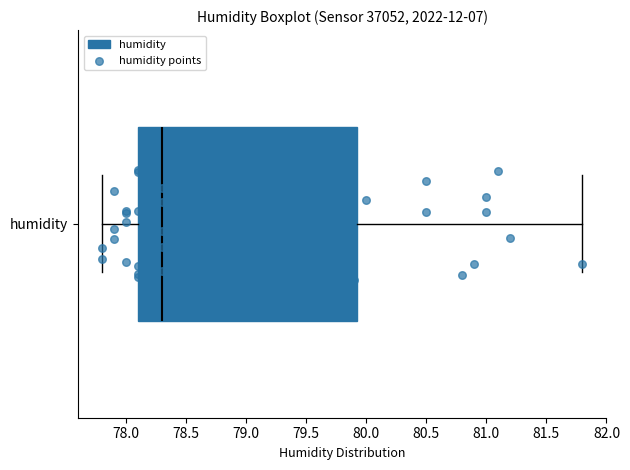

Where does the right whisker of the box for humidity end on the x-axis? The values are not printed on the chart, so give them approximately, as read against the axis.

81.80